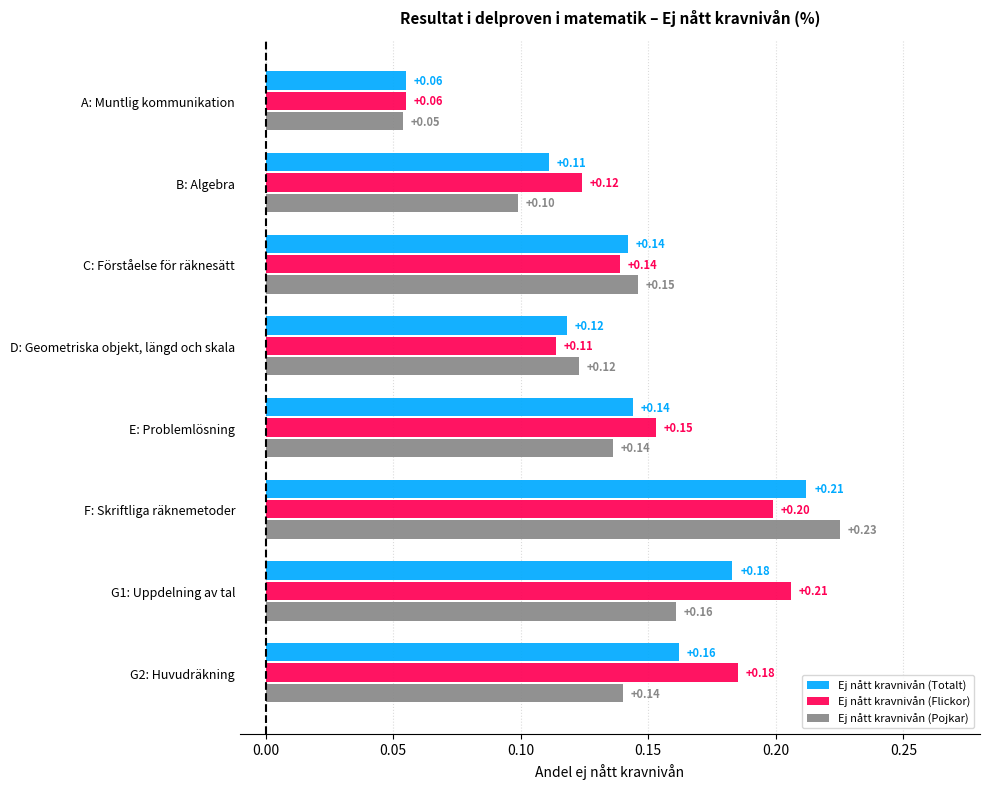

What is the difference between the maximum and second lowest values in the Ej nått kravnivån (Totalt) series?

0.1